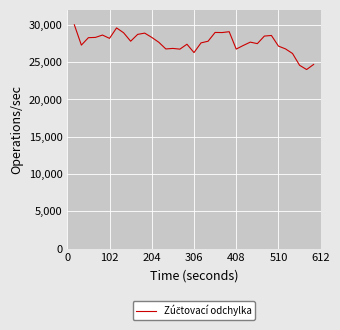

What is the minimum value shown in the chart?

24000.0